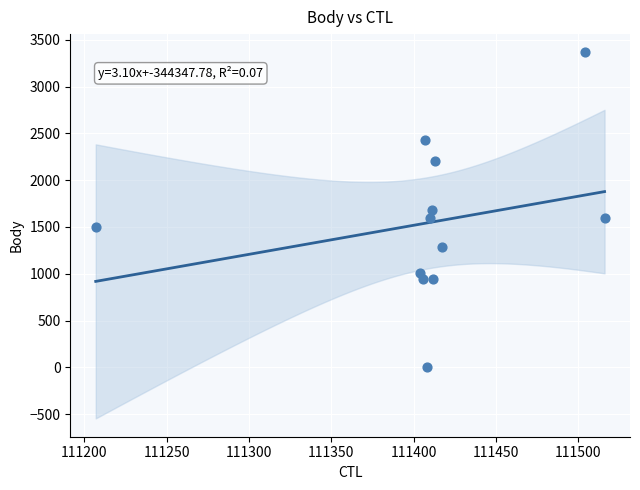

What is the range of Y values (max minus min)?

3365